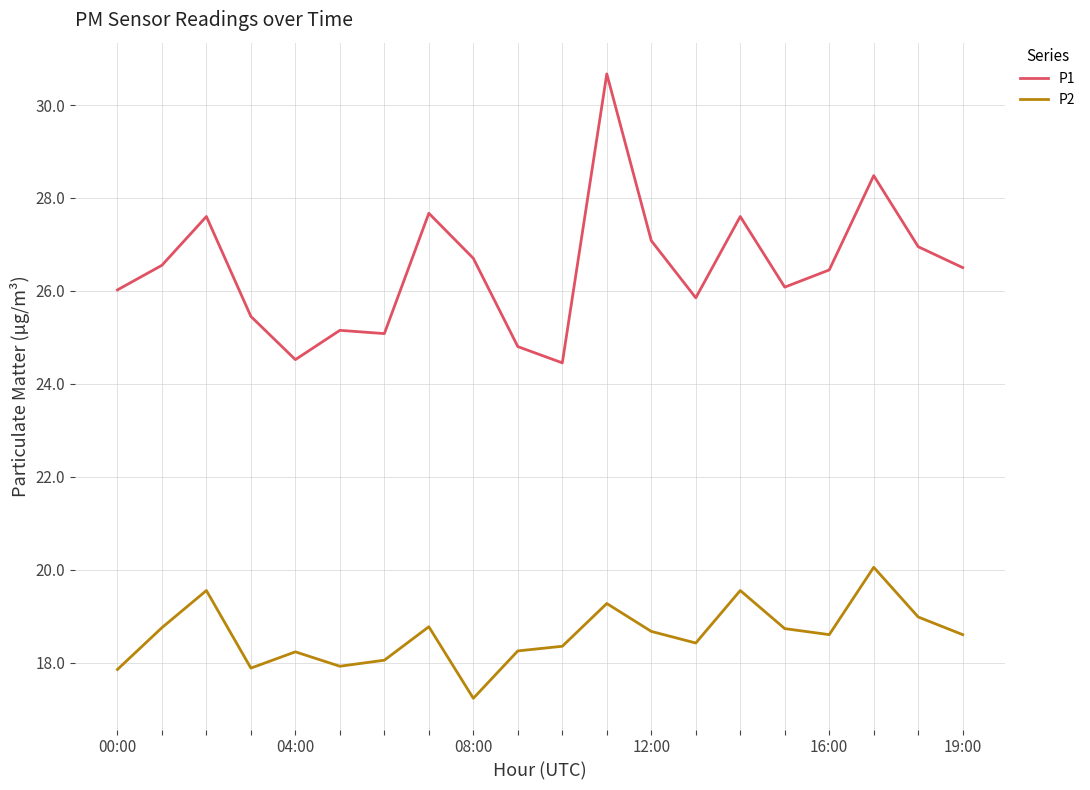

What is the difference between the maximum and minimum values in the P1 series?

6.2